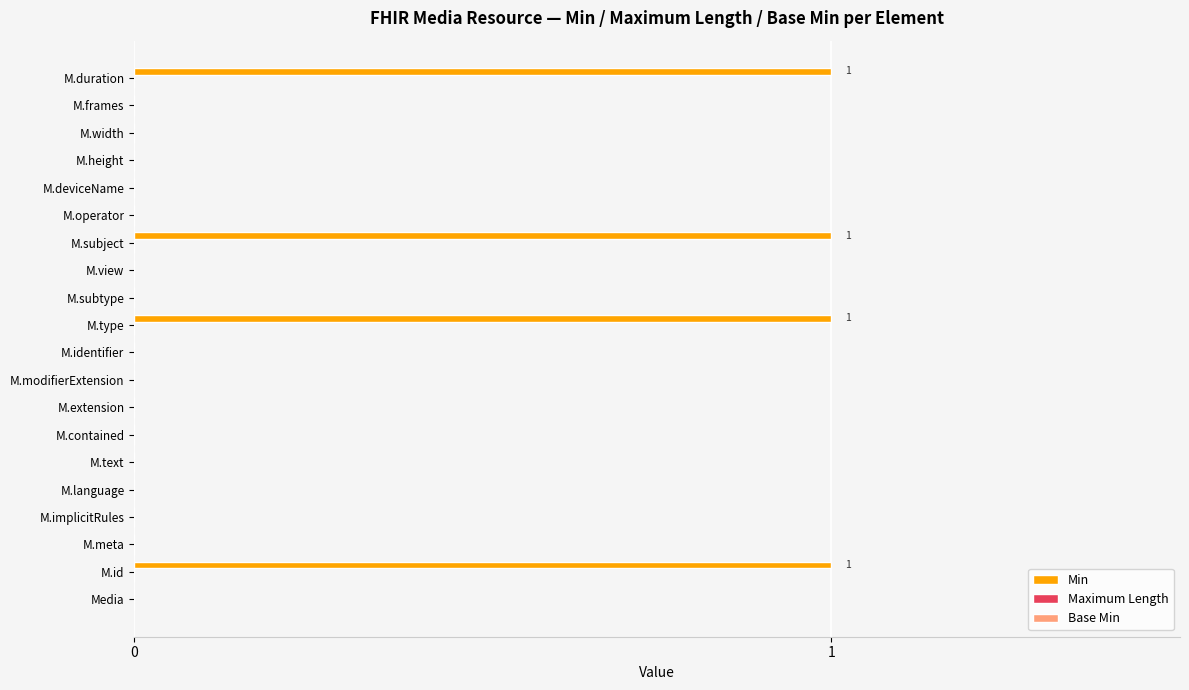

Reading bottom to top, transcribe all the data shown in this chart.

Media=0	M.id=1	M.meta=0	M.implicitRules=0	M.language=0	M.text=0	M.contained=0	M.extension=0	M.modifierExtension=0	M.identifier=0	M.type=1	M.subtype=0	M.view=0	M.subject=1	M.operator=0	M.deviceName=0	M.height=0	M.width=0	M.frames=0	M.duration=1